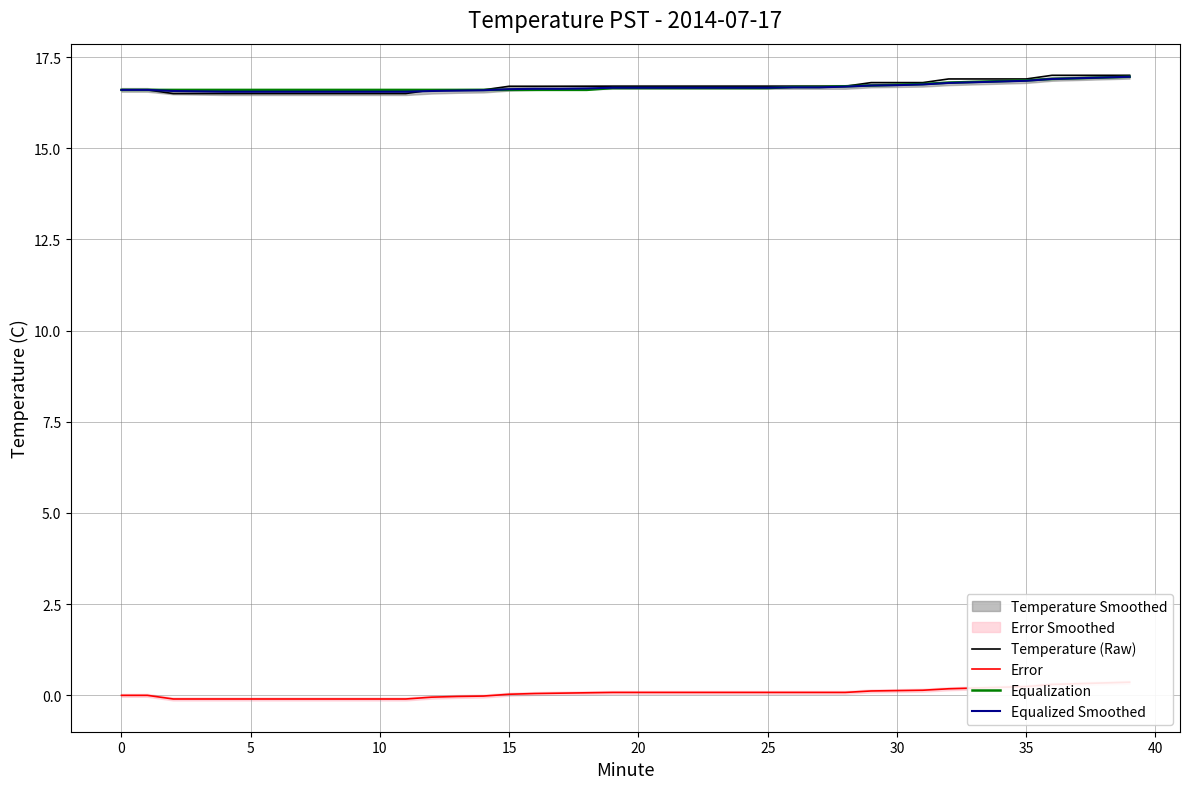

True or false: Temperature (Raw) and Error cross at least once.

False